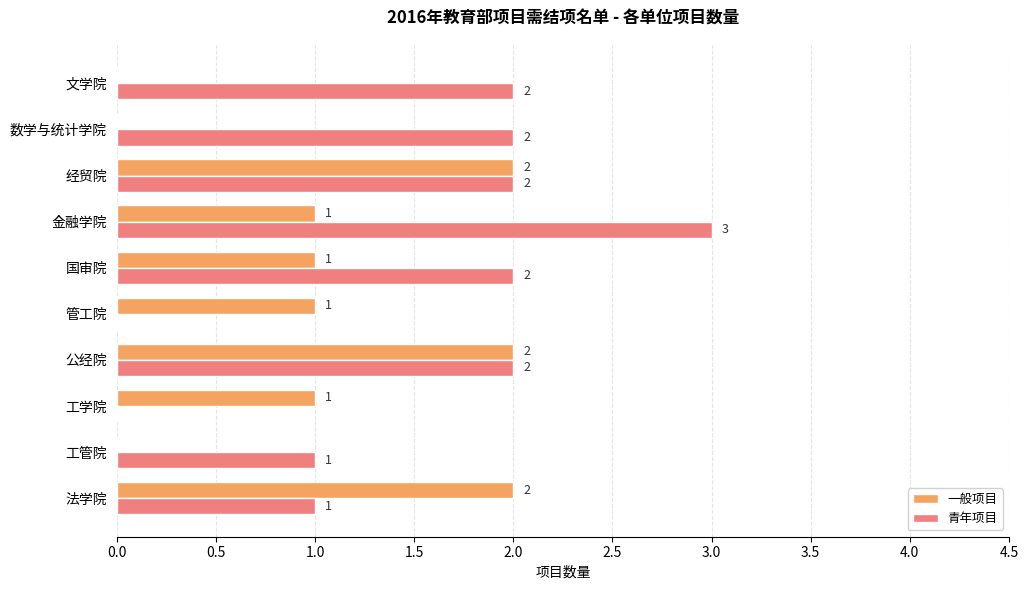

What is the greatest value displayed?

3